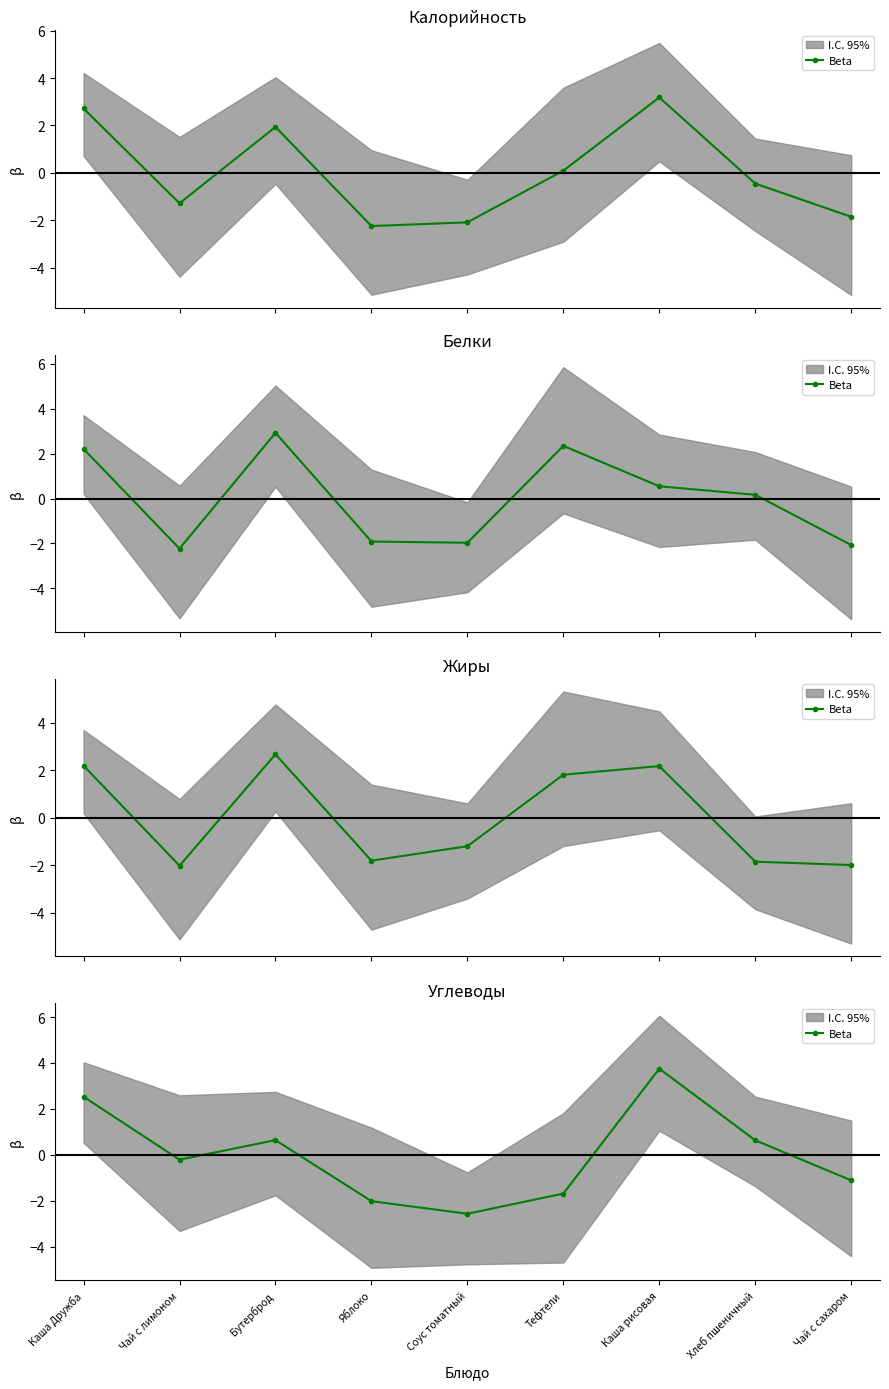

Where does the data first go above 0?

Каша Дружба